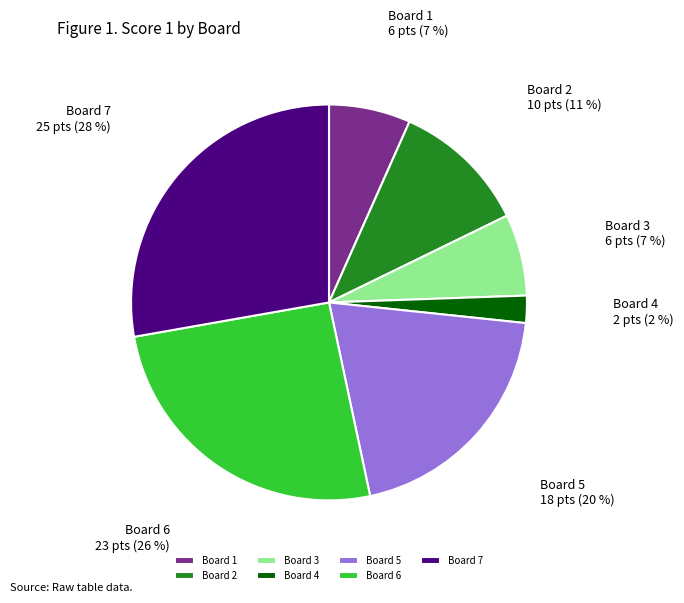

Is it true that Board 1 is 1% of the pie?

False